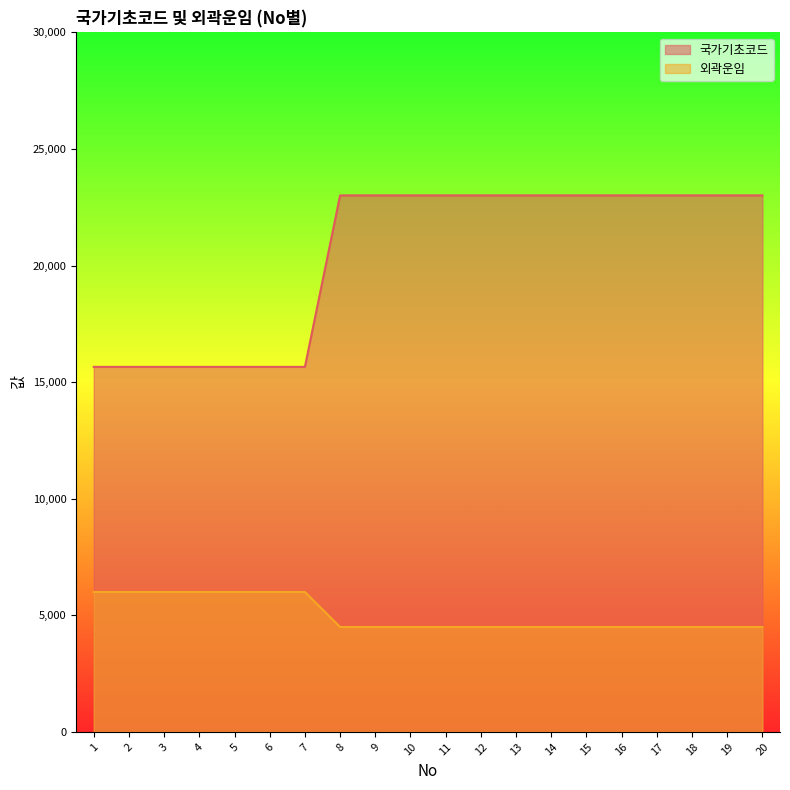

What is the approximate value of 외곽운임 at 7?

6000